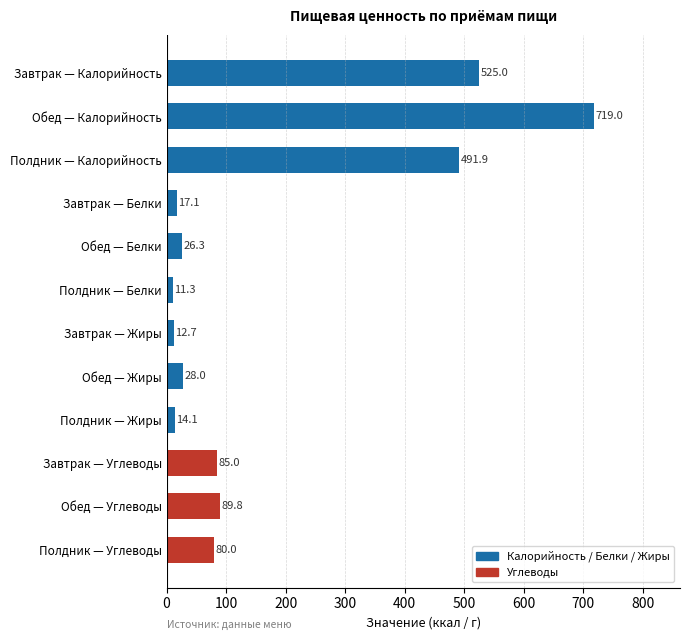

At which category does the chart reach its minimum across all series?

Полдник — Белки